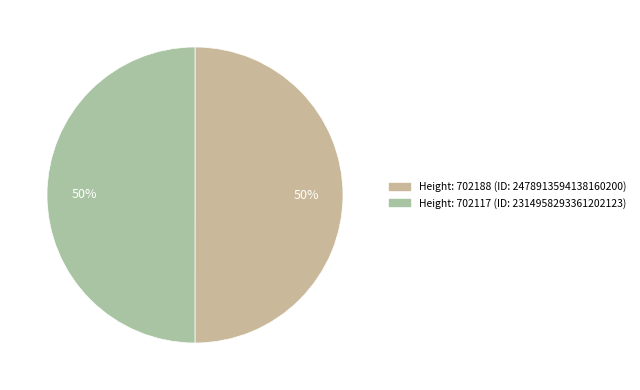

Count the number of slices in the pie.

2